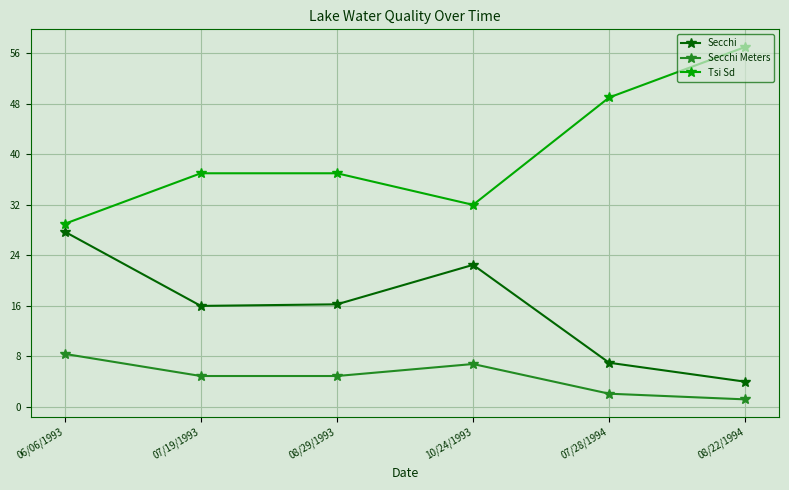

True or false: Secchi has more than 2 interior local peaks.

False